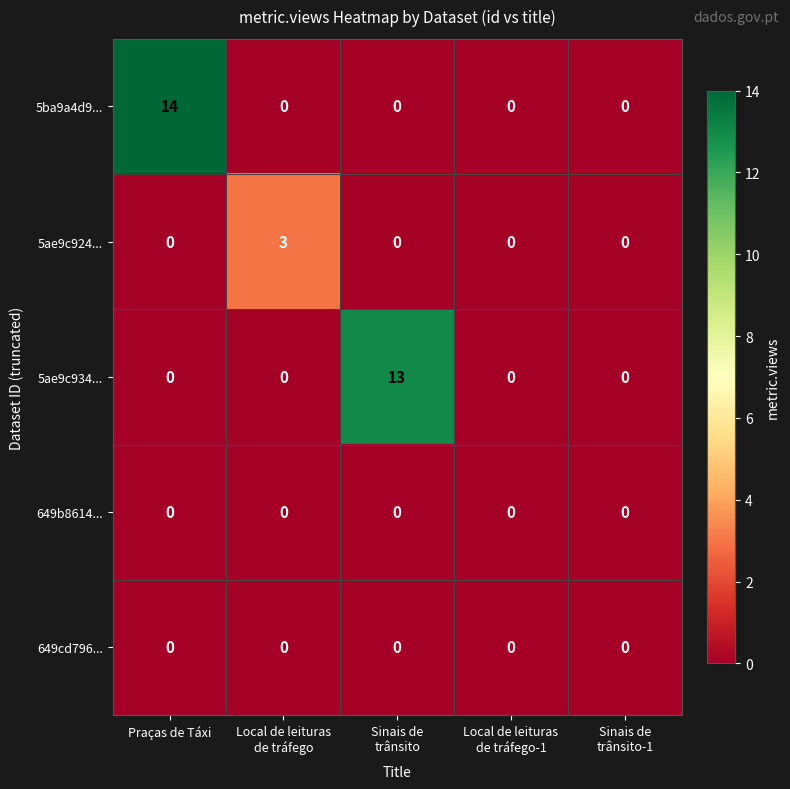

At how many categories does at least one series exceed 6?

2